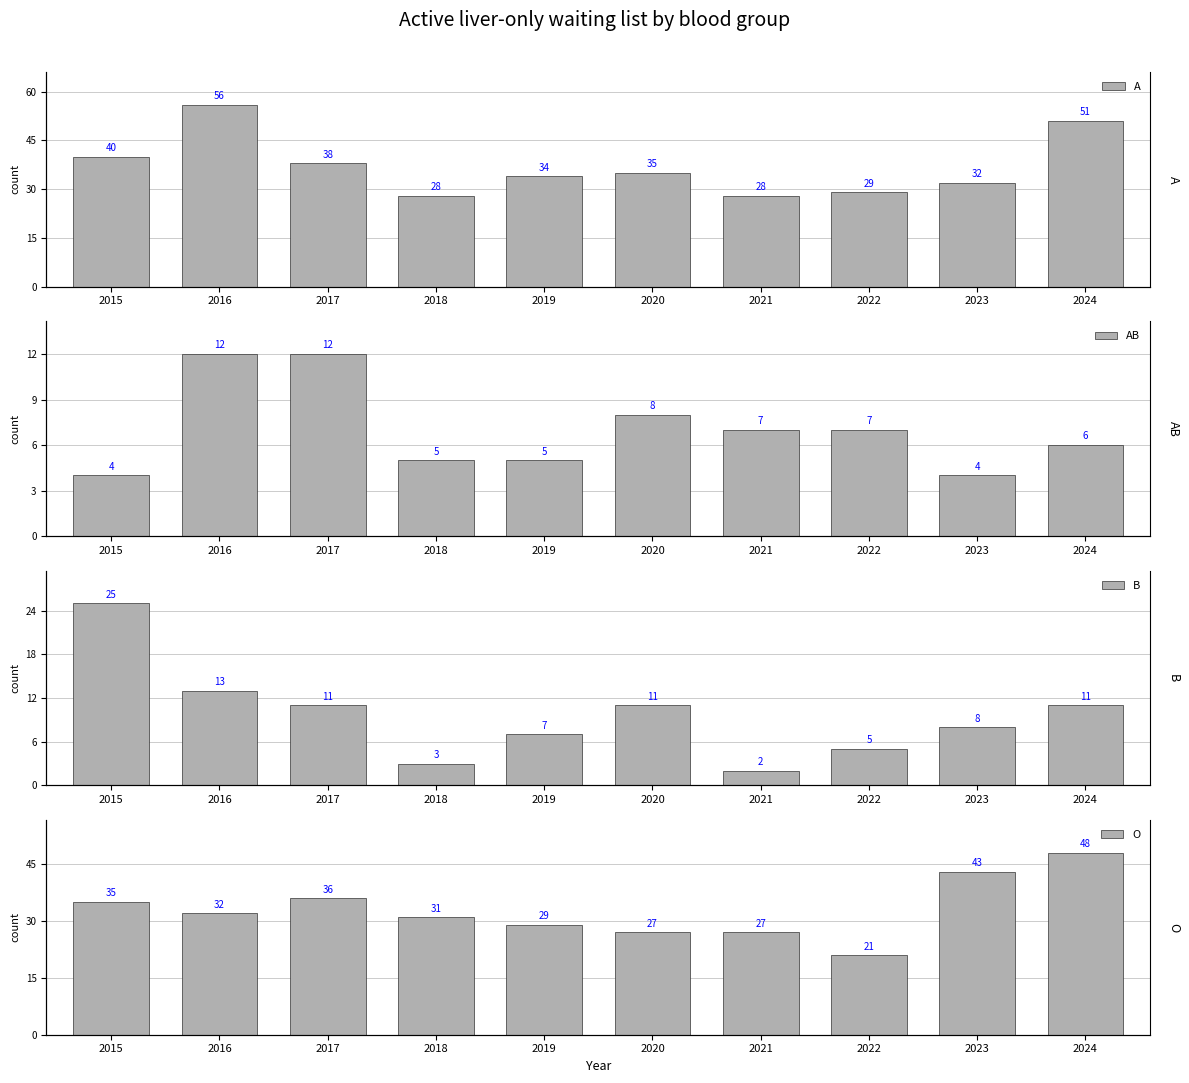

Is the value of O at 2019 greater than the value of AB at 2018?

Yes